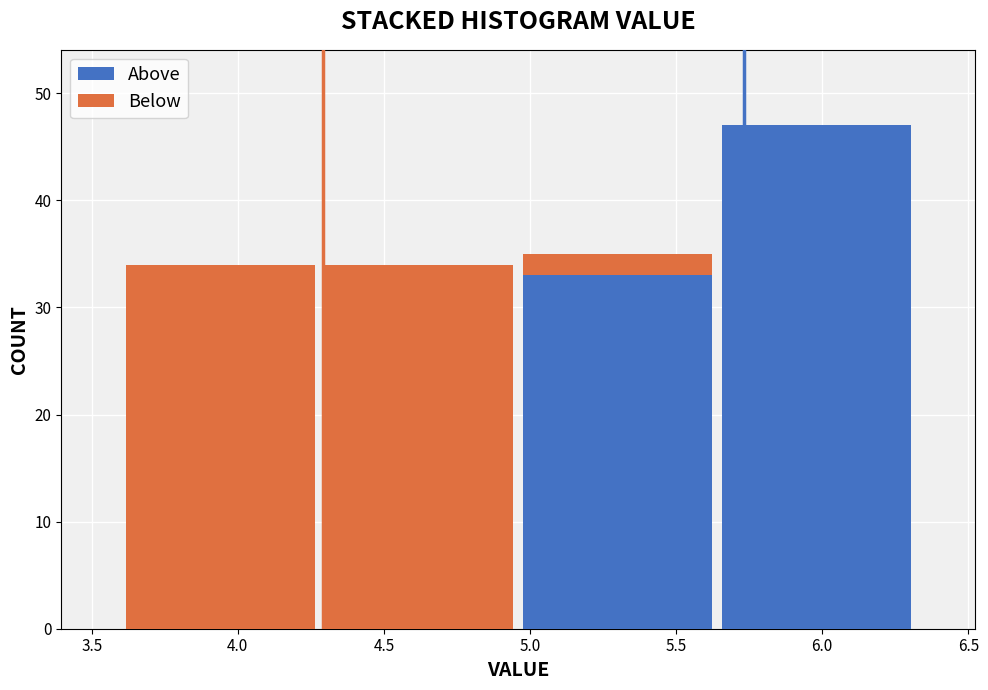

Which range on the x-axis has the tallest stacked bar (by total height)?

5.64 to 6.32